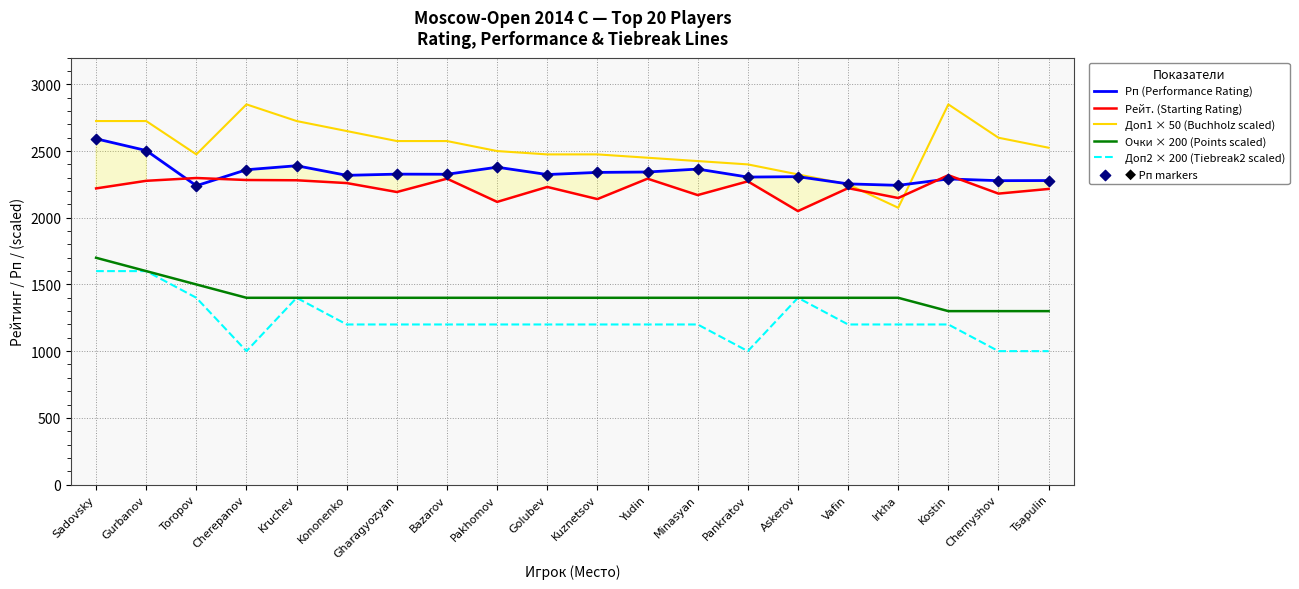

Which series has the largest Y range (max minus min)?

Доп1 × 50 (Buchholz scaled)